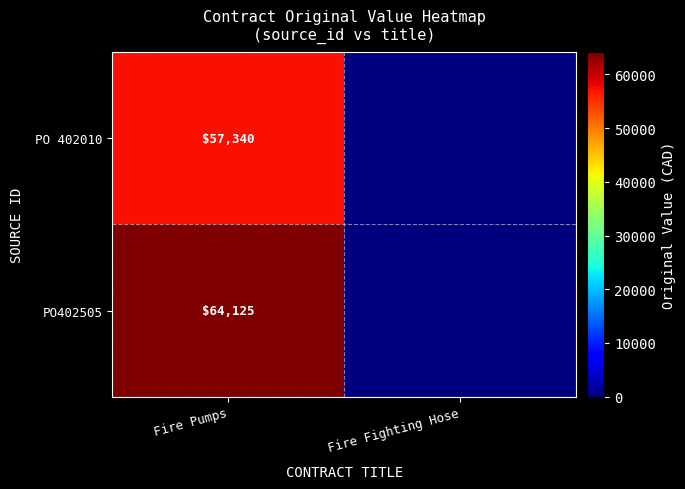

Is the value of PO 402010 at Fire Pumps greater than the value of PO402505 at Fire Pumps?

No